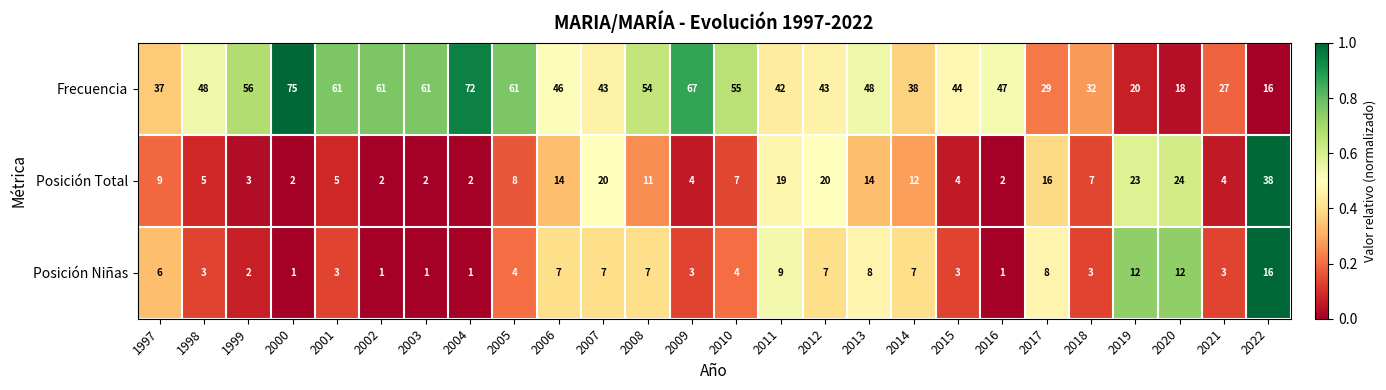

Which series has the widest spread of values?

Frecuencia